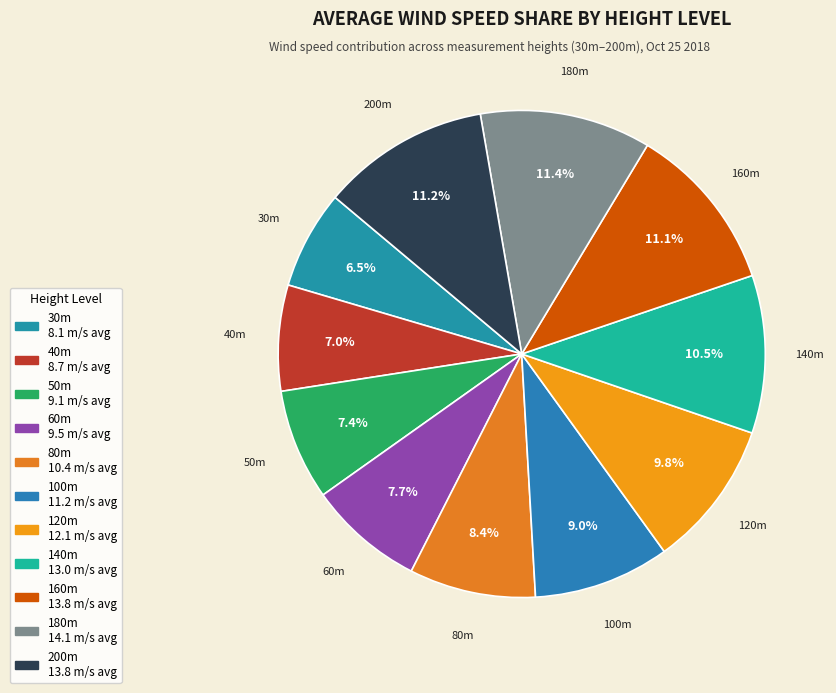

Between 50m and 160m, which is larger?

160m